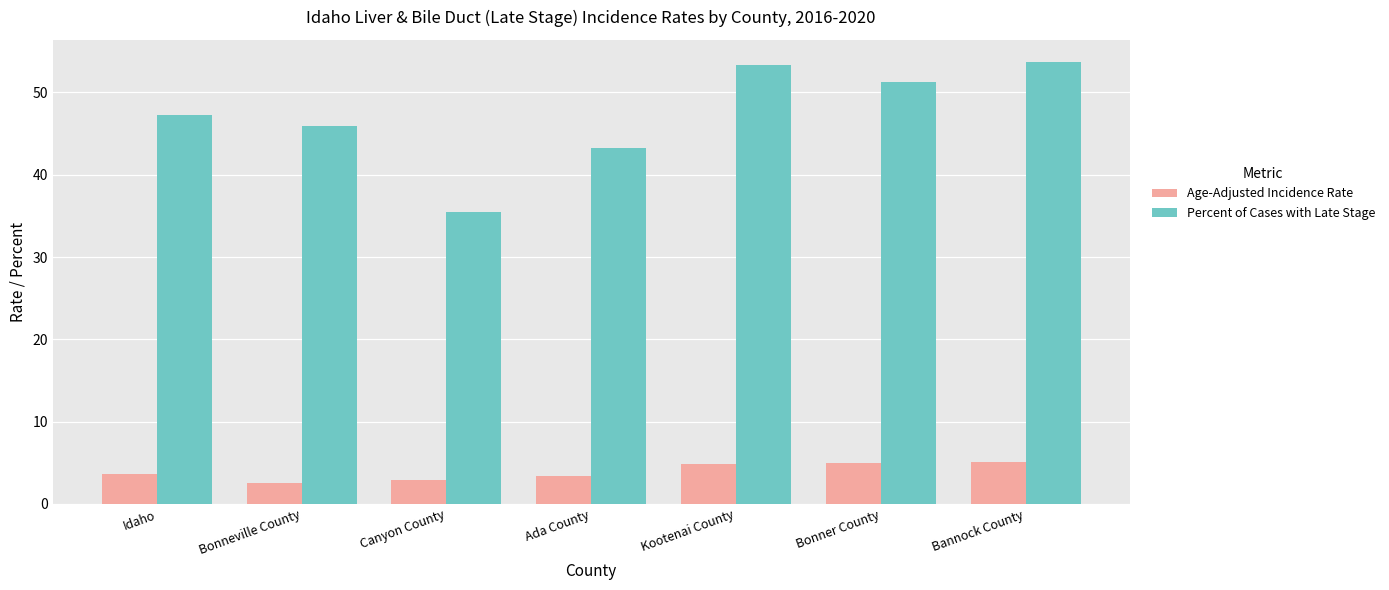

Rank the series by their average value, from lowest to highest.

Age-Adjusted Incidence Rate, Percent of Cases with Late Stage